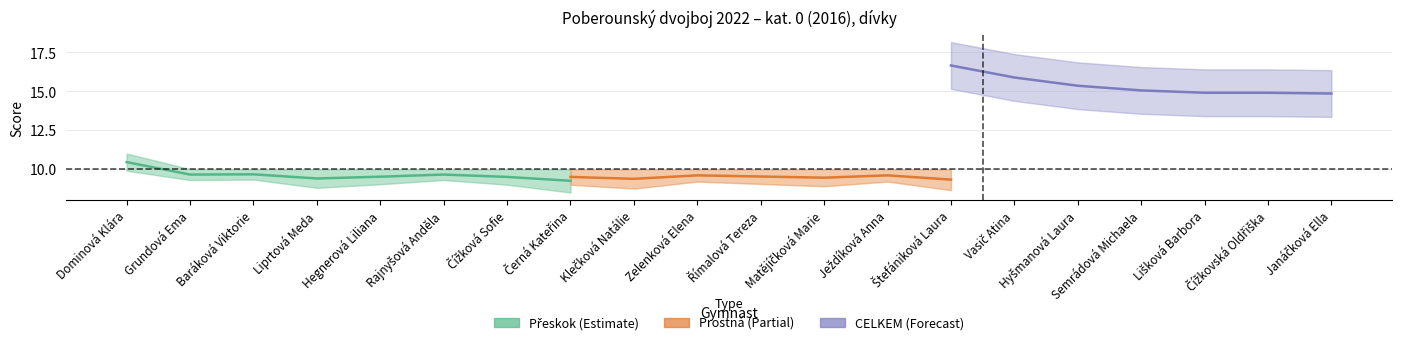

The value of Přeskok_výsledná at Liprtová Meda is 4.9. True or false?

False